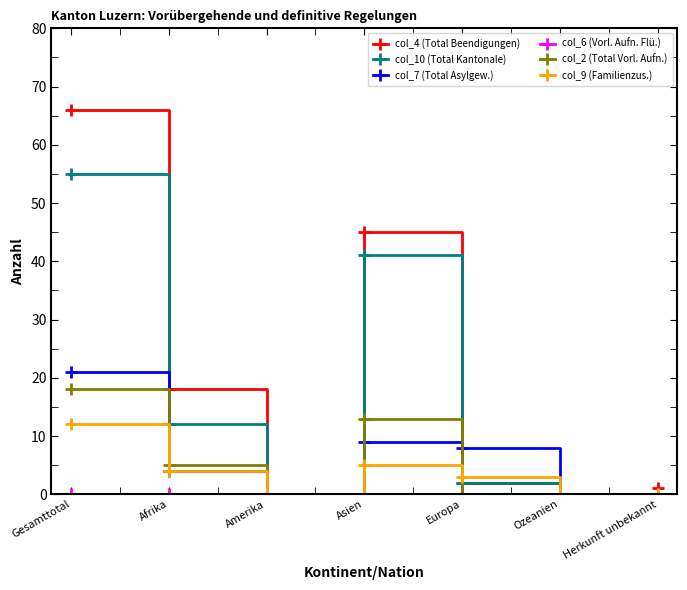

True or false: col_2 (Total Vorl. Aufn.) has a value of 0 at Herkunft unbekannt.

True